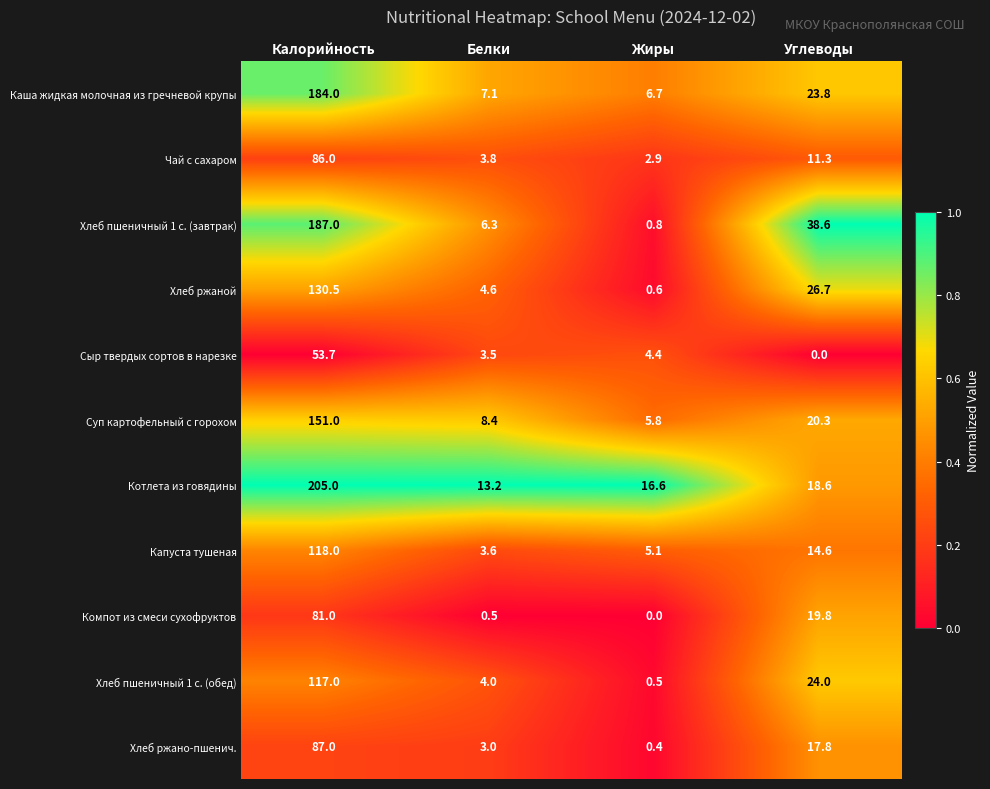

Which series has the largest total across all categories?

Котлета из говядины